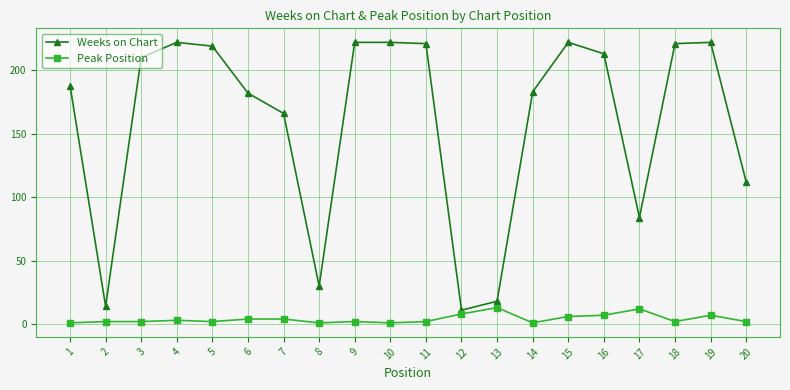

True or false: Weeks on Chart and Peak Position cross at least once.

False